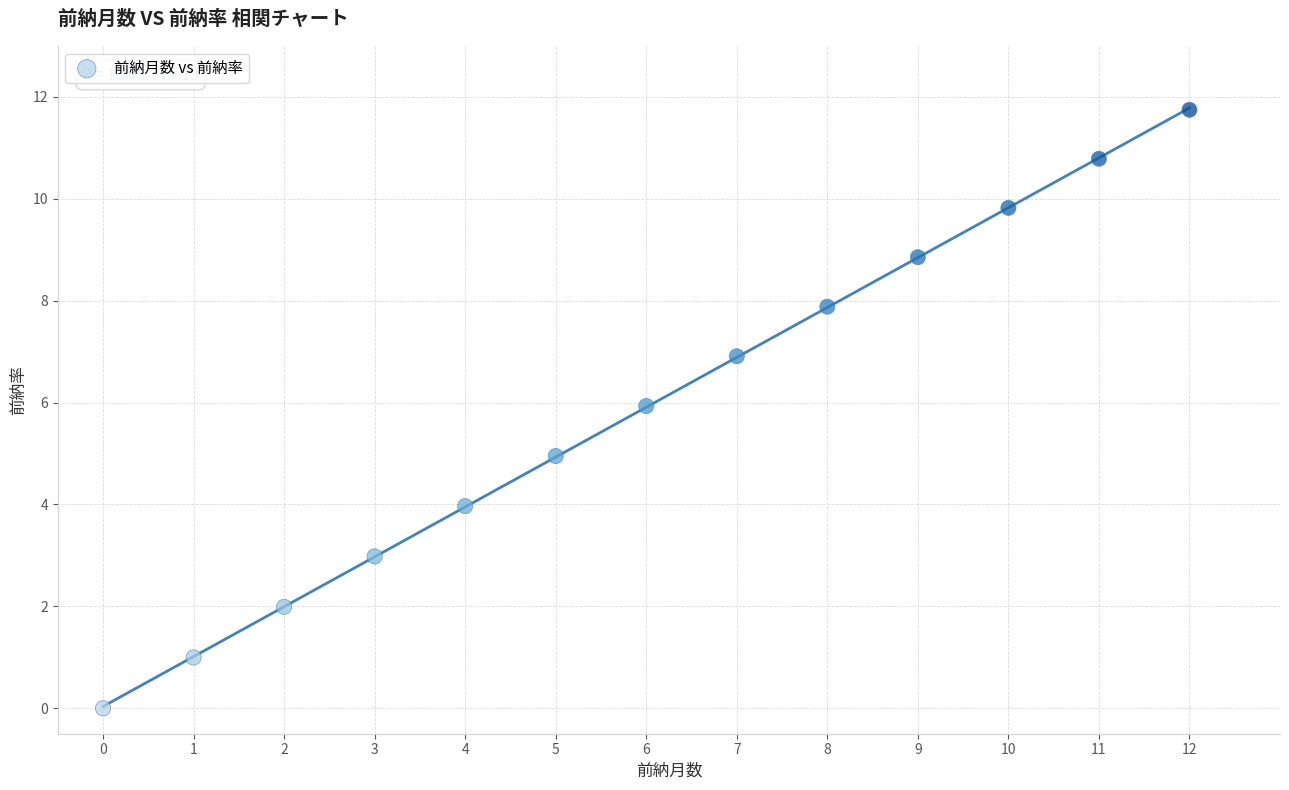

What is the range of Y values (max minus min)?

11.7